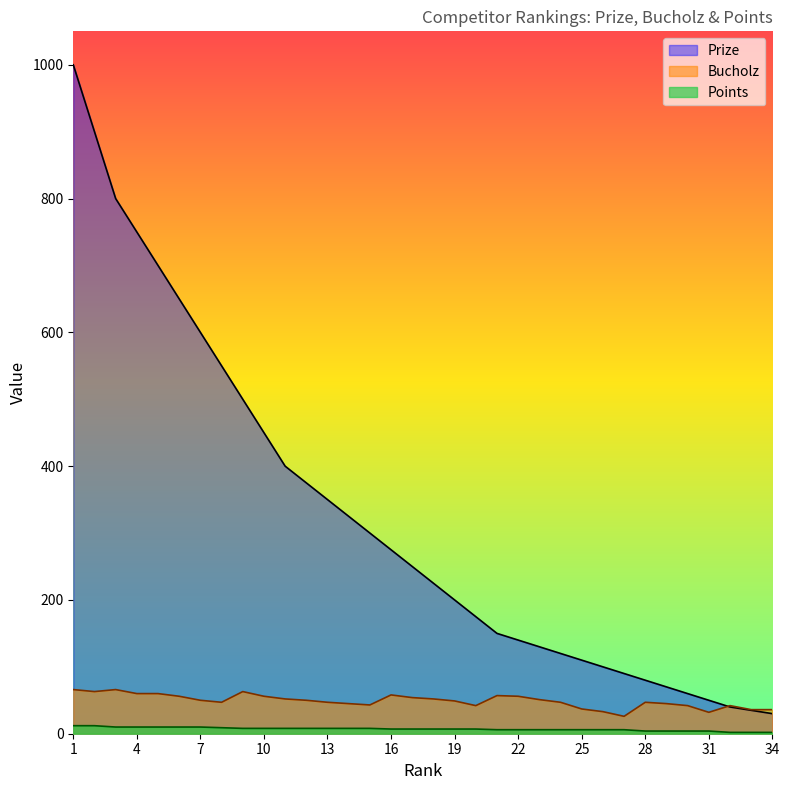

What is the maximum value shown in the chart?

1000